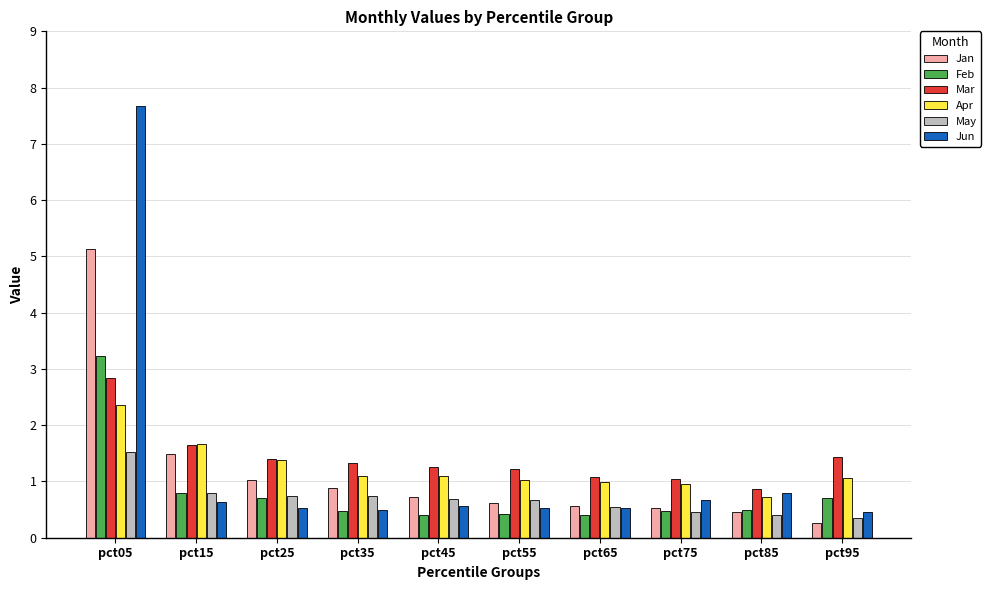

Are the bars grouped side by side (vs. stacked)?

Yes